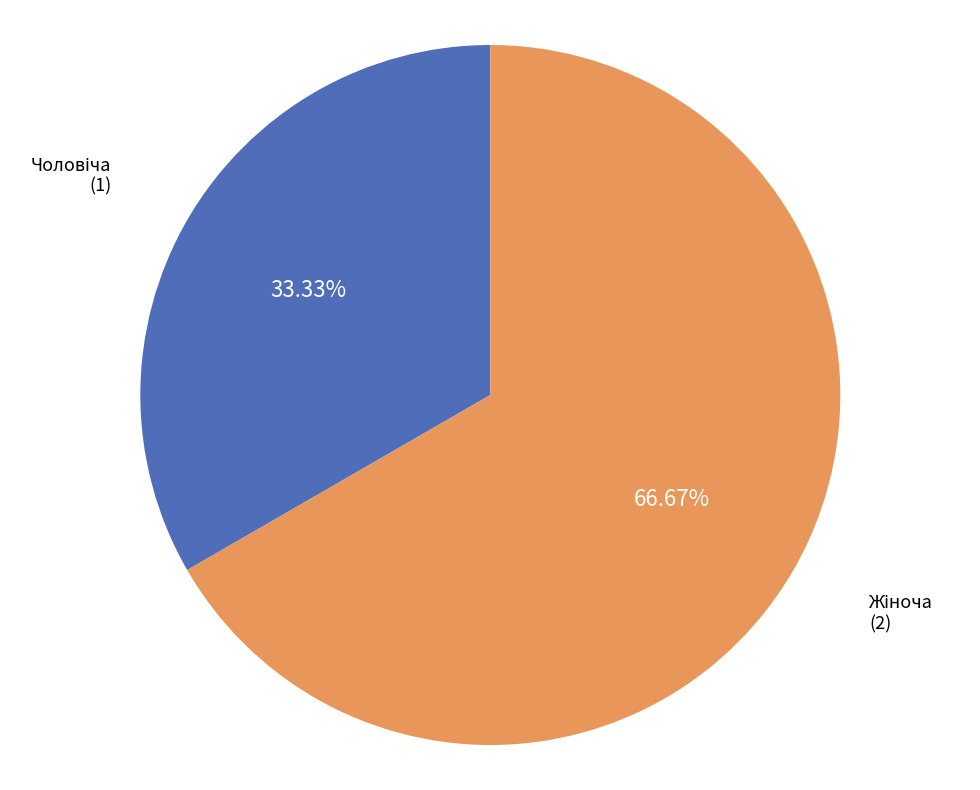

Is there a majority slice in this chart?

Yes